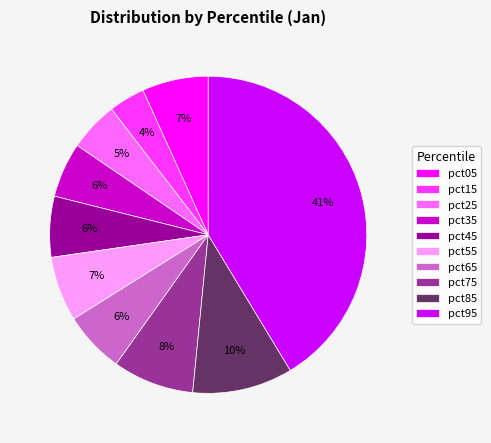

Do pct05 and pct25 together represent more than half of the pie?

No